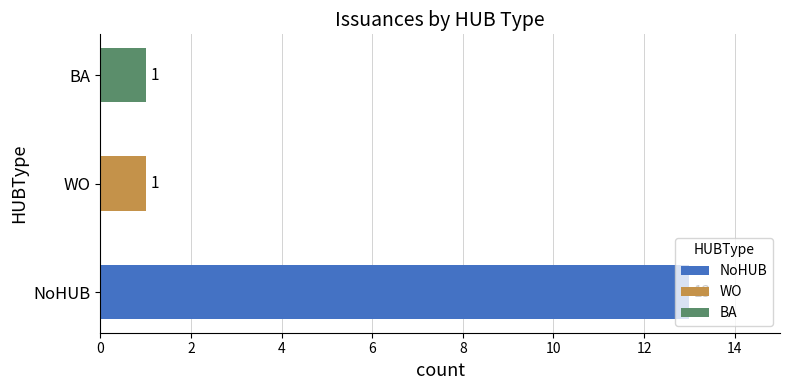

What is the difference between the maximum and minimum values?

12